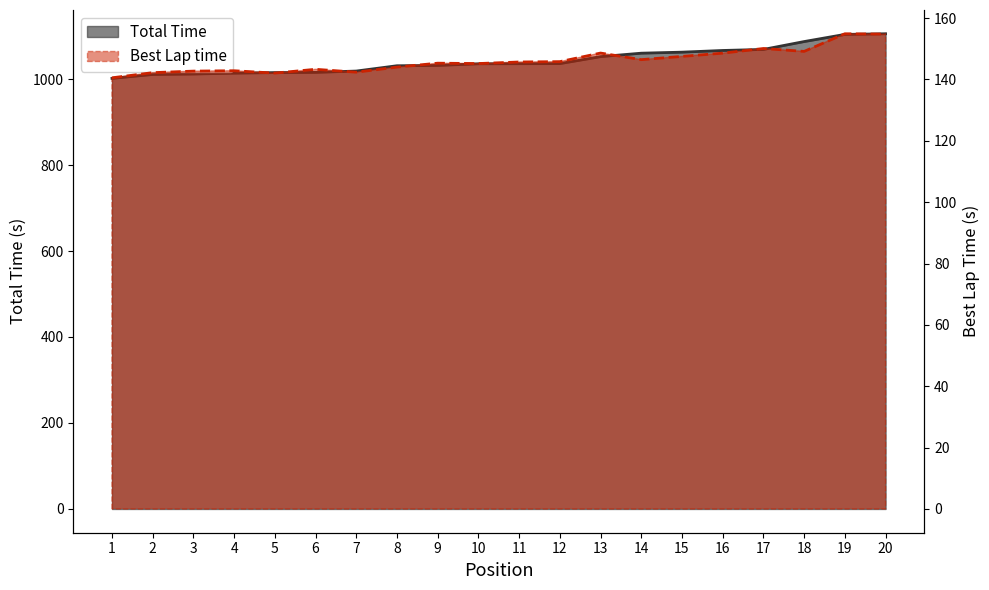

Is it true that Best Lap time equals 197.3 at 3?

False